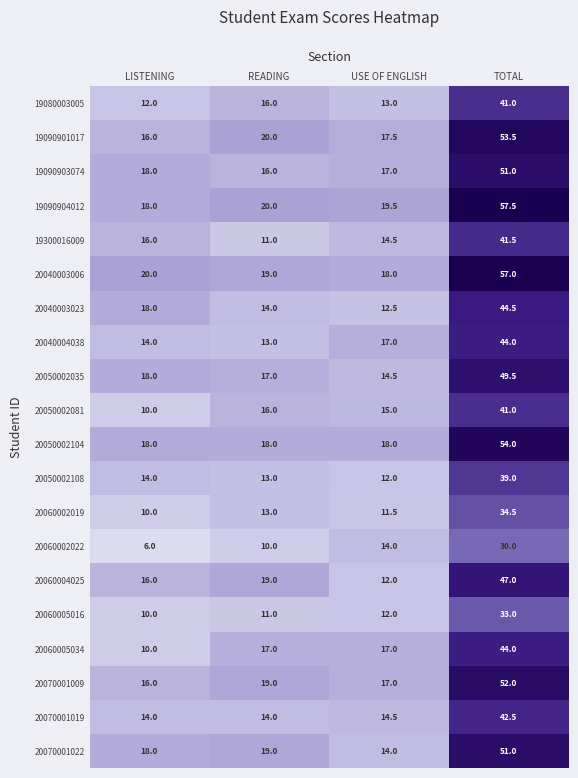

At which category does the chart reach its peak across all series?

TOTAL